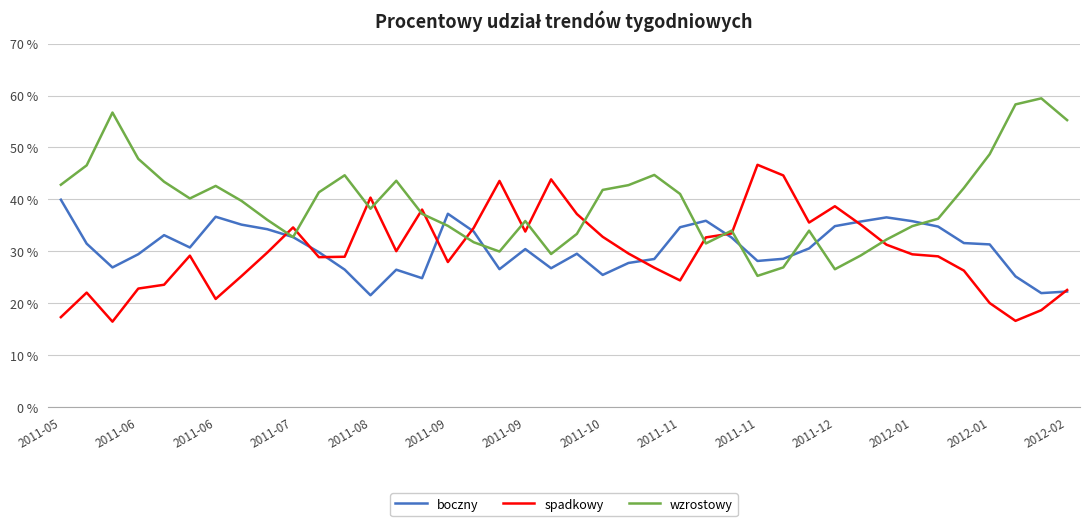

What are all the series names shown in the legend?

boczny, spadkowy, wzrostowy